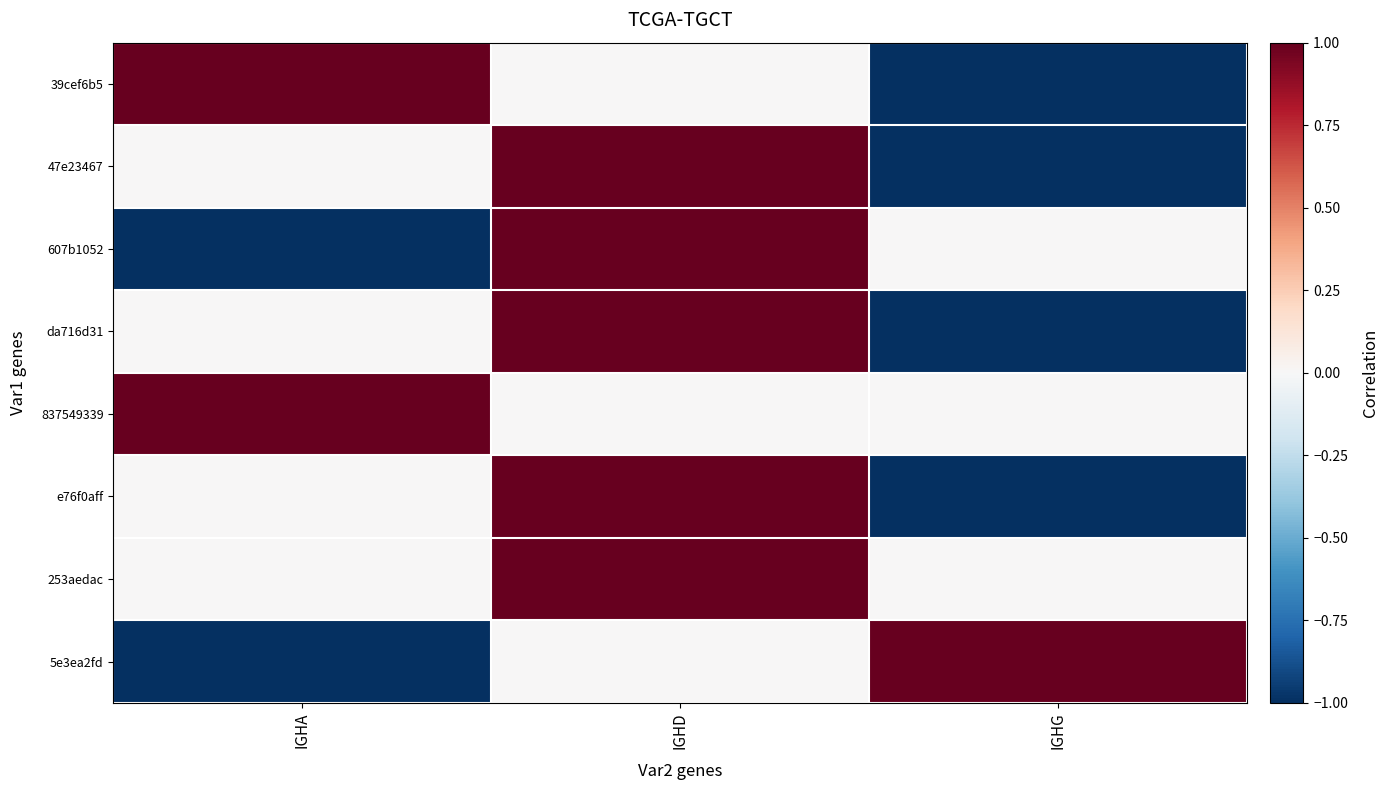

At which category does the chart reach its peak across all series?

IGHA